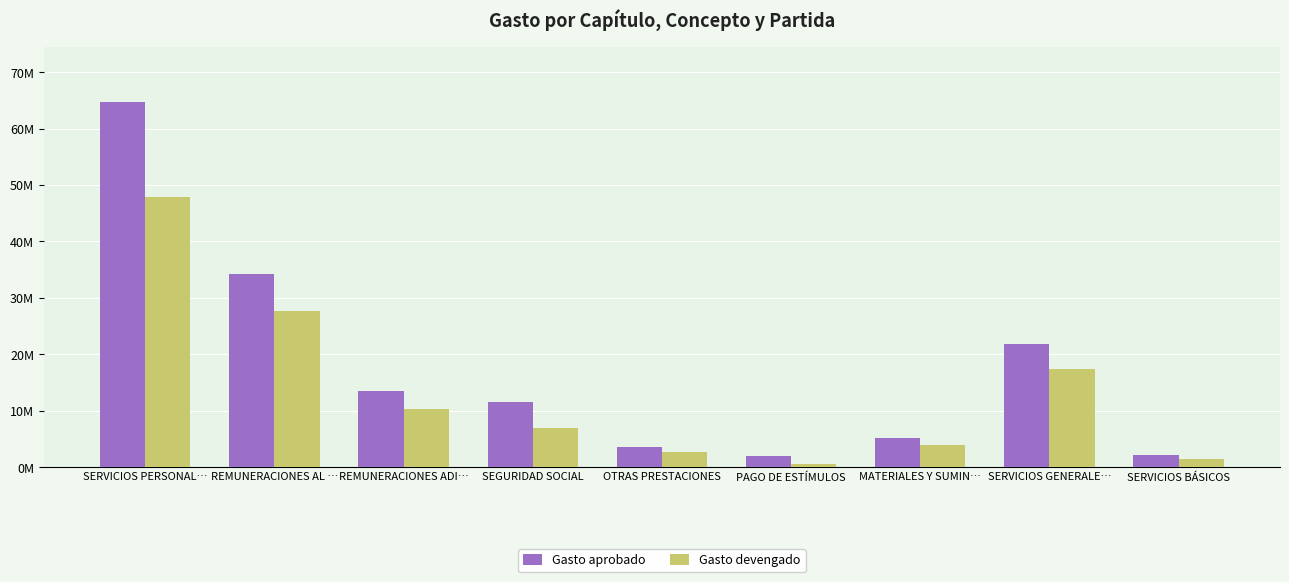

What are all the series names shown in the legend?

Gasto aprobado, Gasto devengado